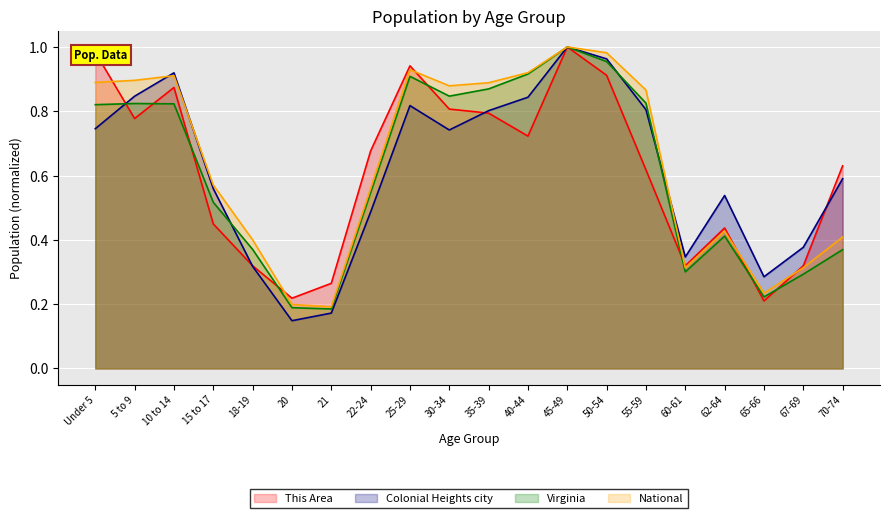

True or false: Virginia has a value of 0.2 at 55-59.

False